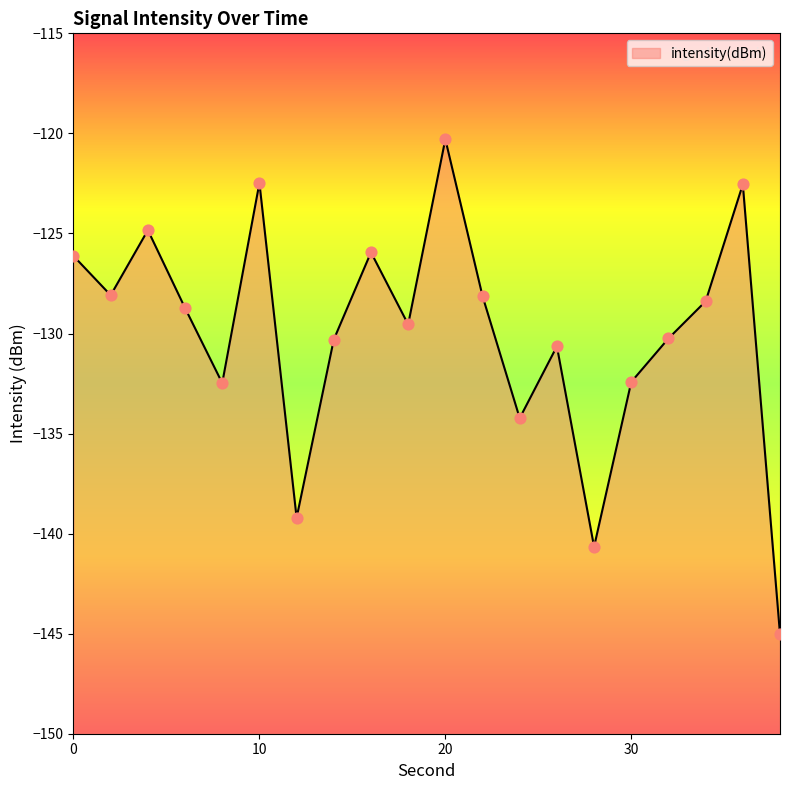

Between 32 and 26, which is larger?

32